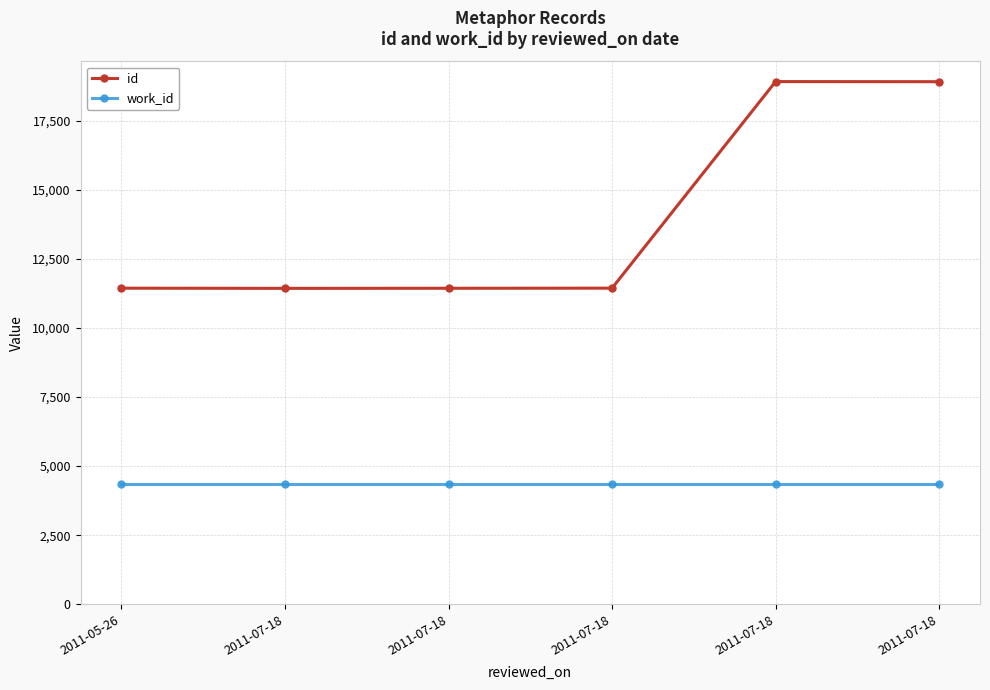

Where does the id series first go above 11436?

2011-07-18